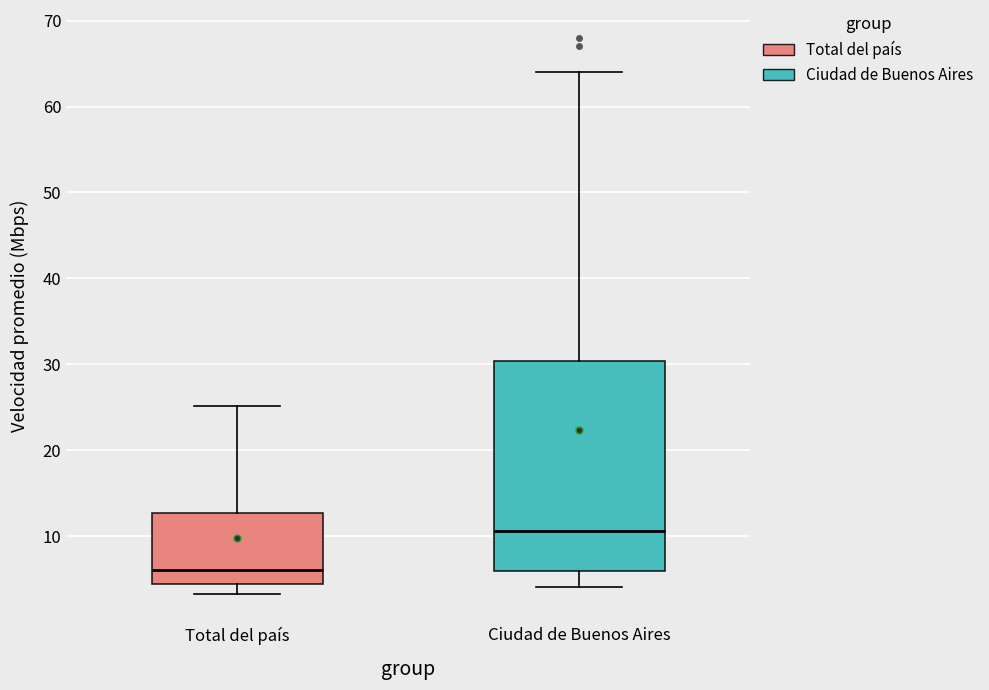

Which box has the highest median line?

Ciudad de Buenos Aires